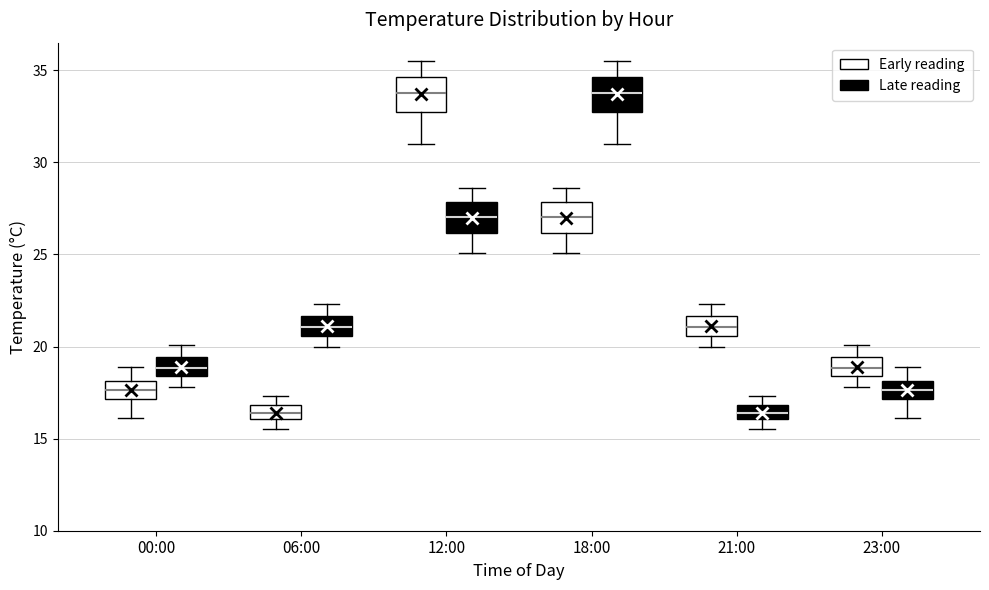

Where does the upper whisker of the box for 23:00 (Late reading) end on the y-axis? The values are not printed on the chart, so give them approximately, as read against the axis.

19.0